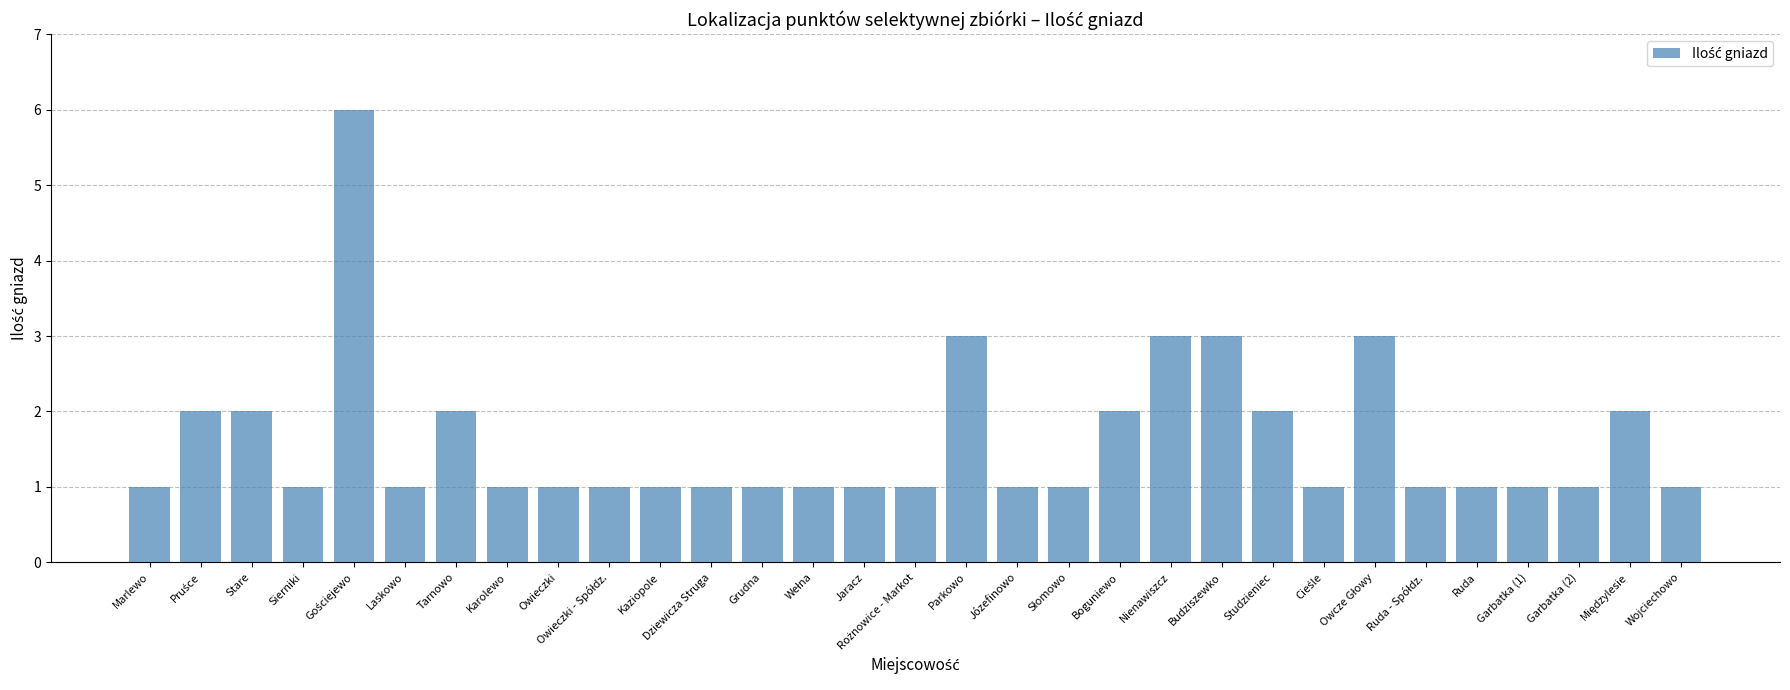

Is it true that the value at Karolewo is 1?

True